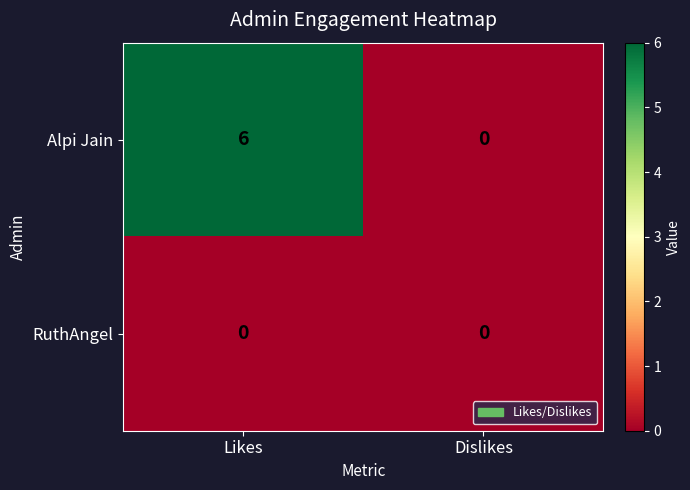

The value of RuthAngel at Likes is 0. True or false?

True